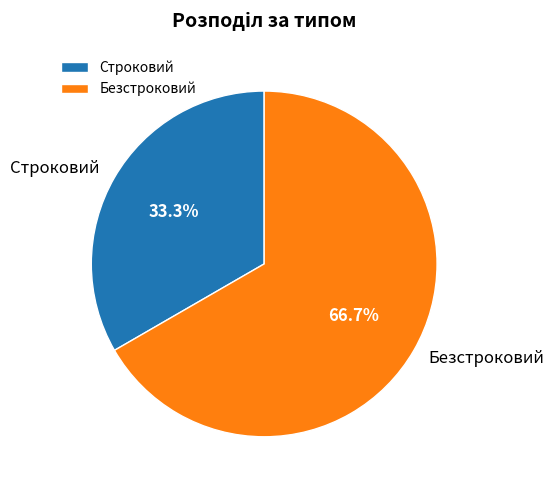

Which has a higher value, Строковий or Безстроковий?

Безстроковий